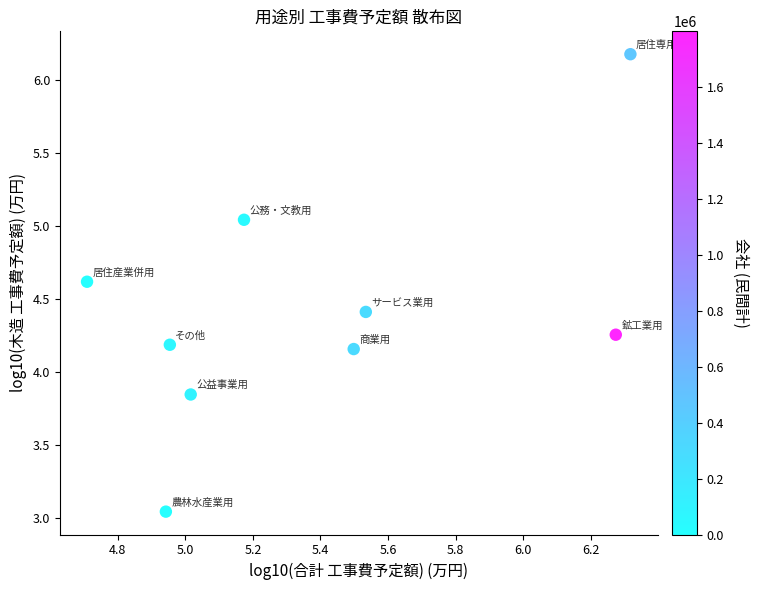

What is the range of Y values (max minus min)?

3.1